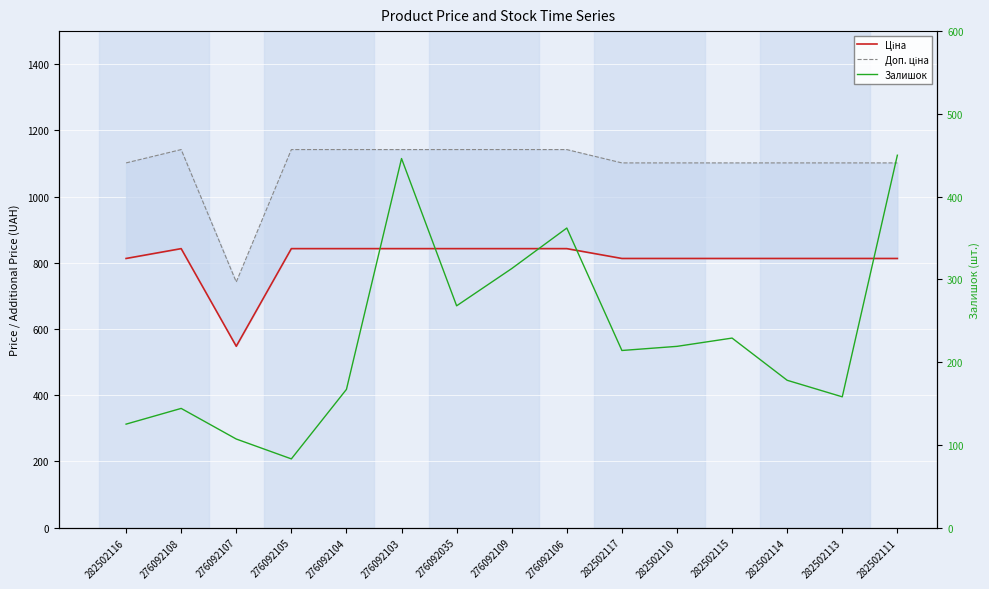

The value of Залишок at 276092035 is 183.3. True or false?

False